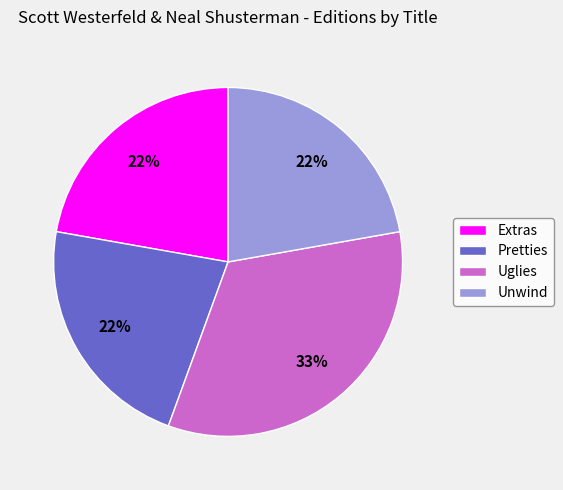

Which category has the biggest portion of the pie?

Uglies